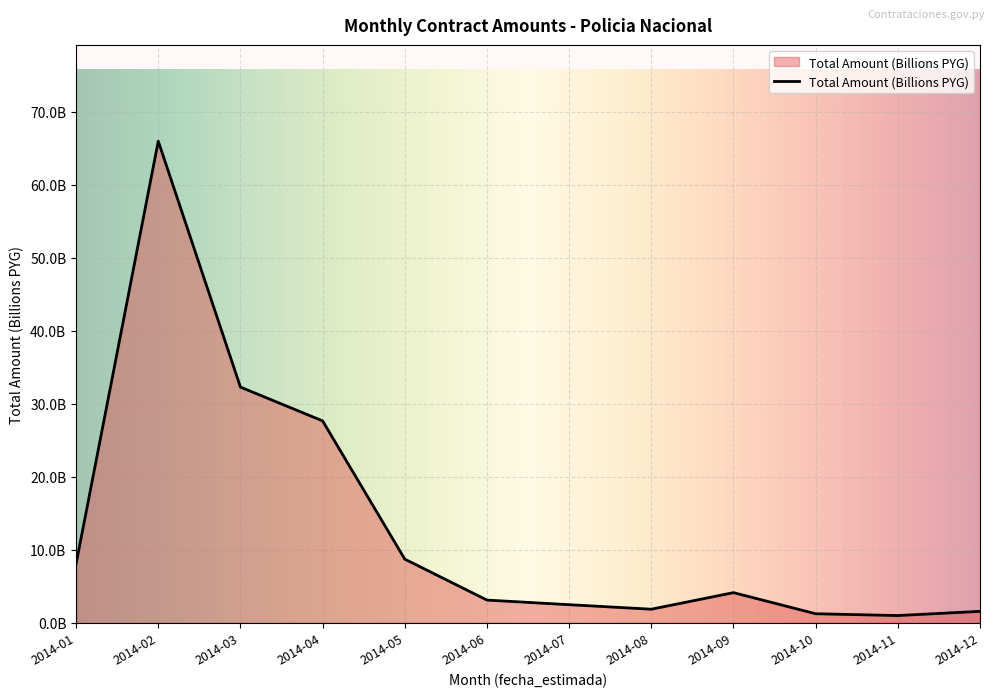

Is this an area chart (filled region under the line)?

Yes